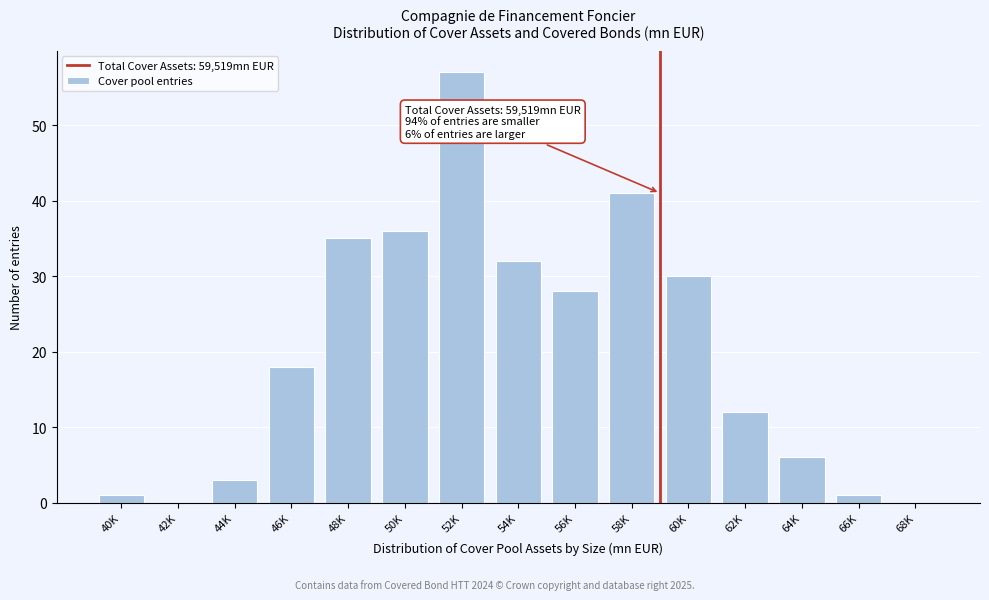

Reading left to right, list all the values displayed in this chart.

40K=1	42K=0	44K=3	46K=18	48K=35	50K=36	52K=57	54K=32	56K=28	58K=41	60K=30	62K=12	64K=6	66K=1	68K=0